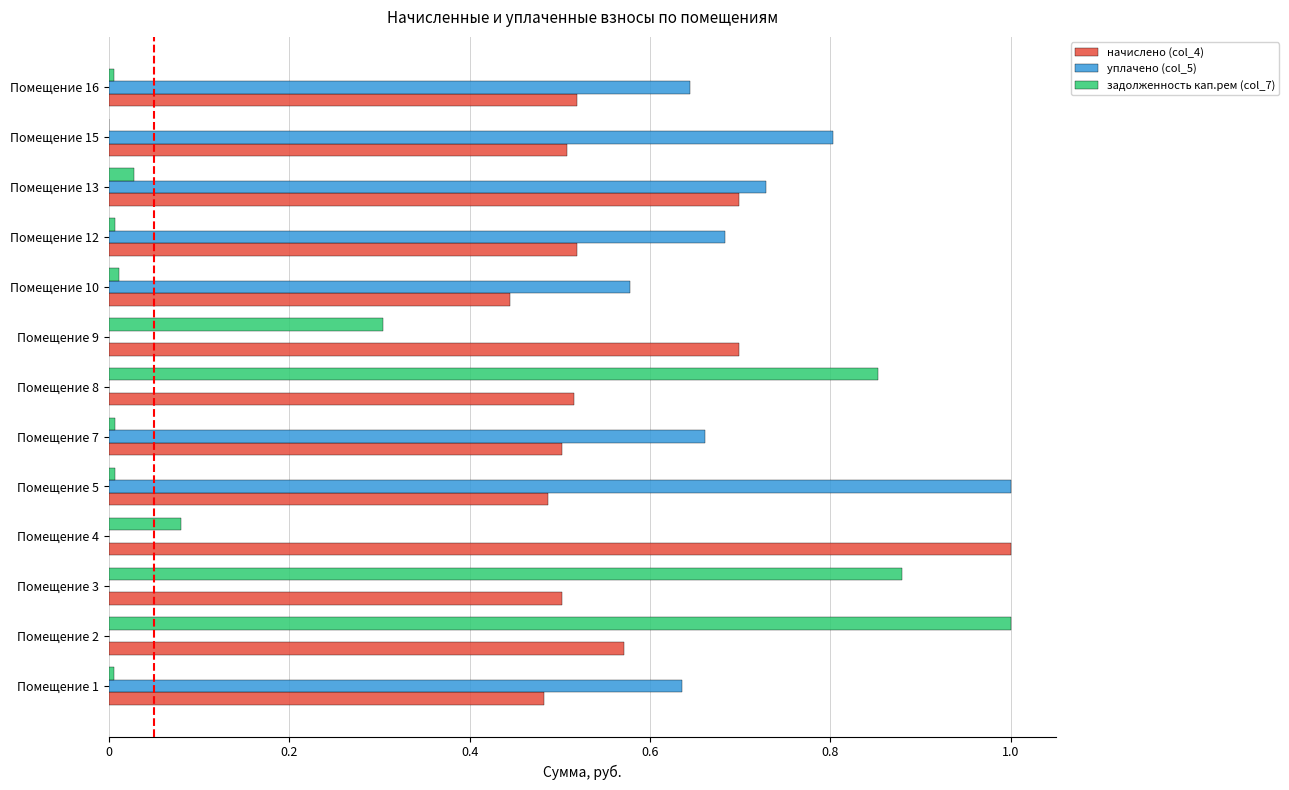

At which label does начислено (col_4) reach its peak?

Помещение 4